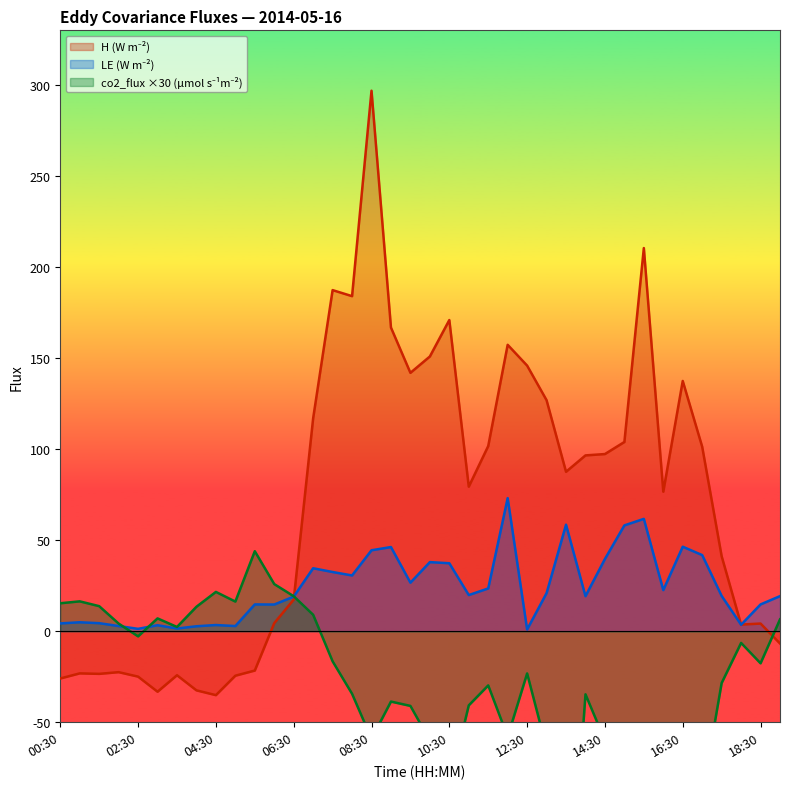

Rank the series by their average value, from lowest to highest.

co2_flux, LE, H